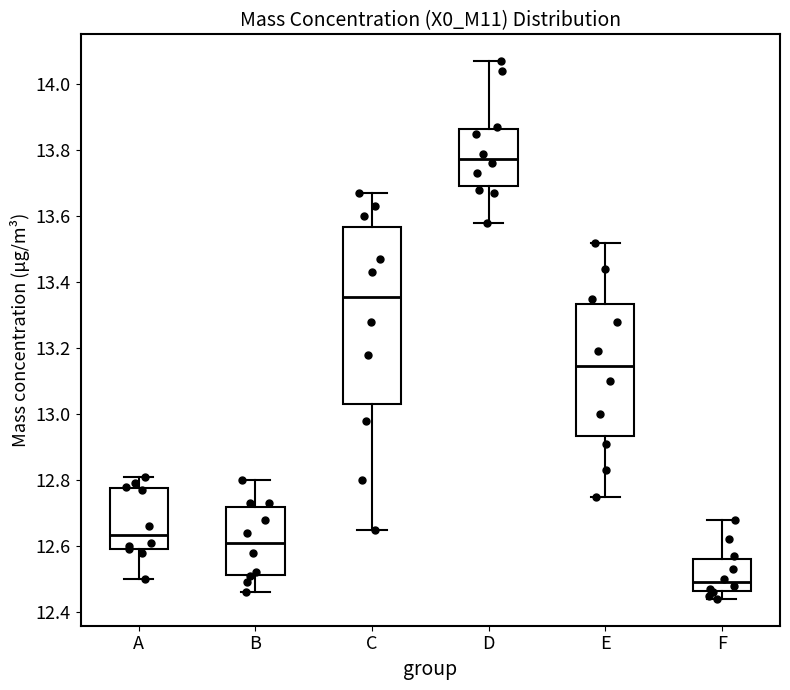

Where does the upper whisker of the box for E end on the y-axis? The values are not printed on the chart, so give them approximately, as read against the axis.

13.52